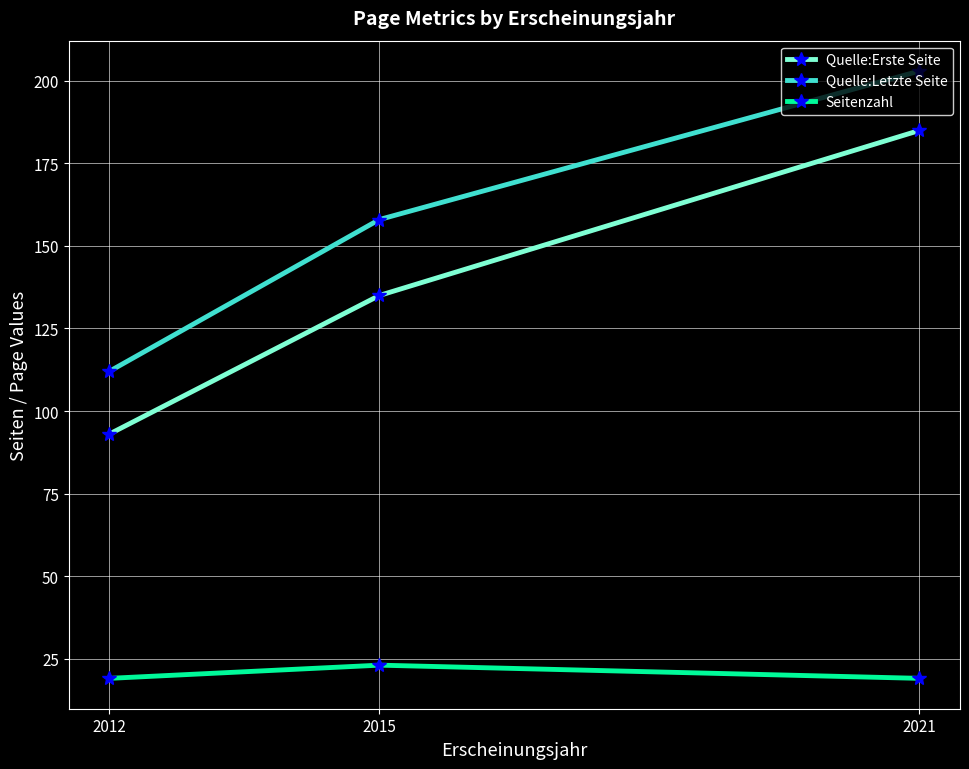

How many Quelle:Letzte Seite values are between 112 and 203?

3